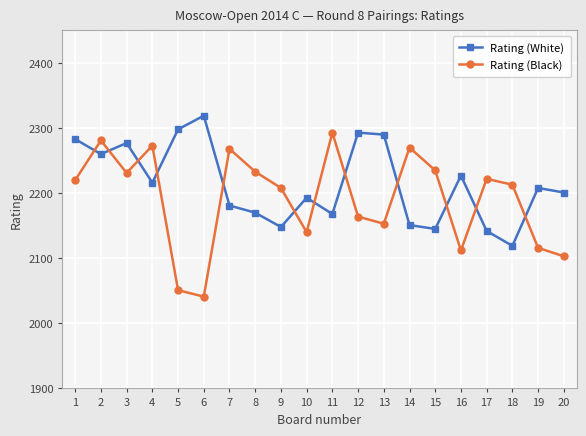

How many times do Rating (Black) and Rating (White) cross each other?

12